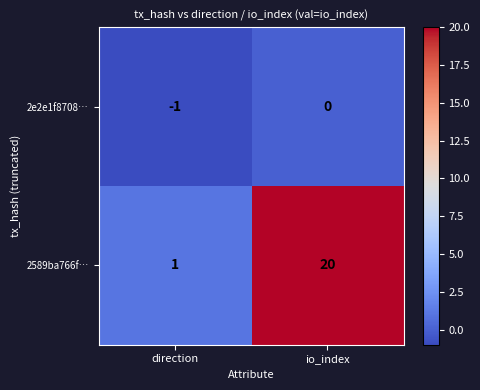

Reading left to right, list all the values displayed in this chart.

2e2e1f8708…: -1	0
2589ba766f…: 1	20